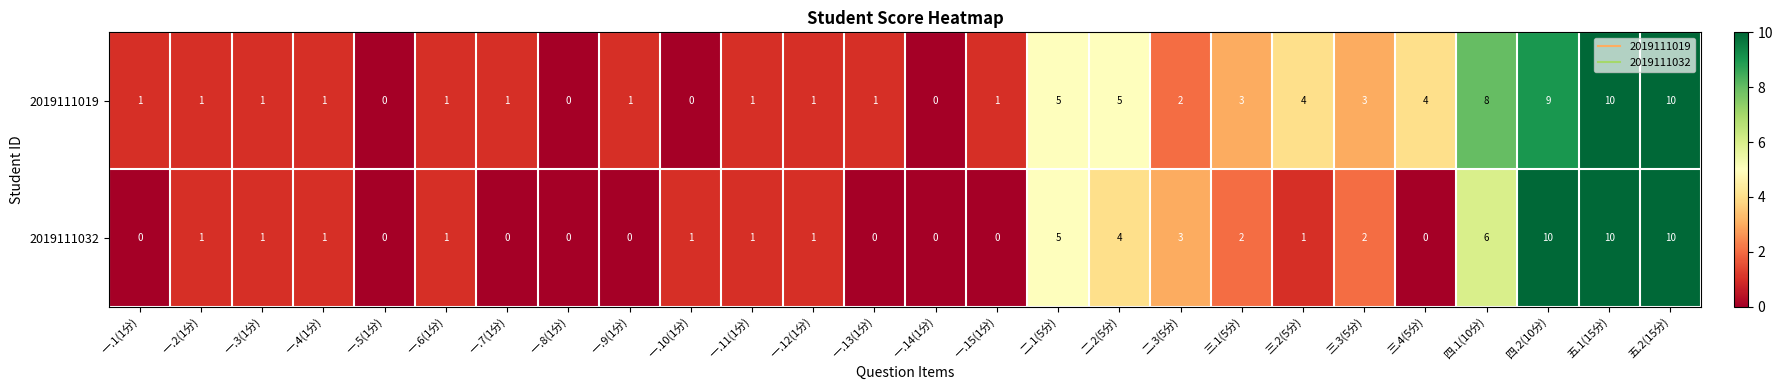

What is the sum of the 2019111019 values at 一.11(1分) and 三.2(5分)?

5